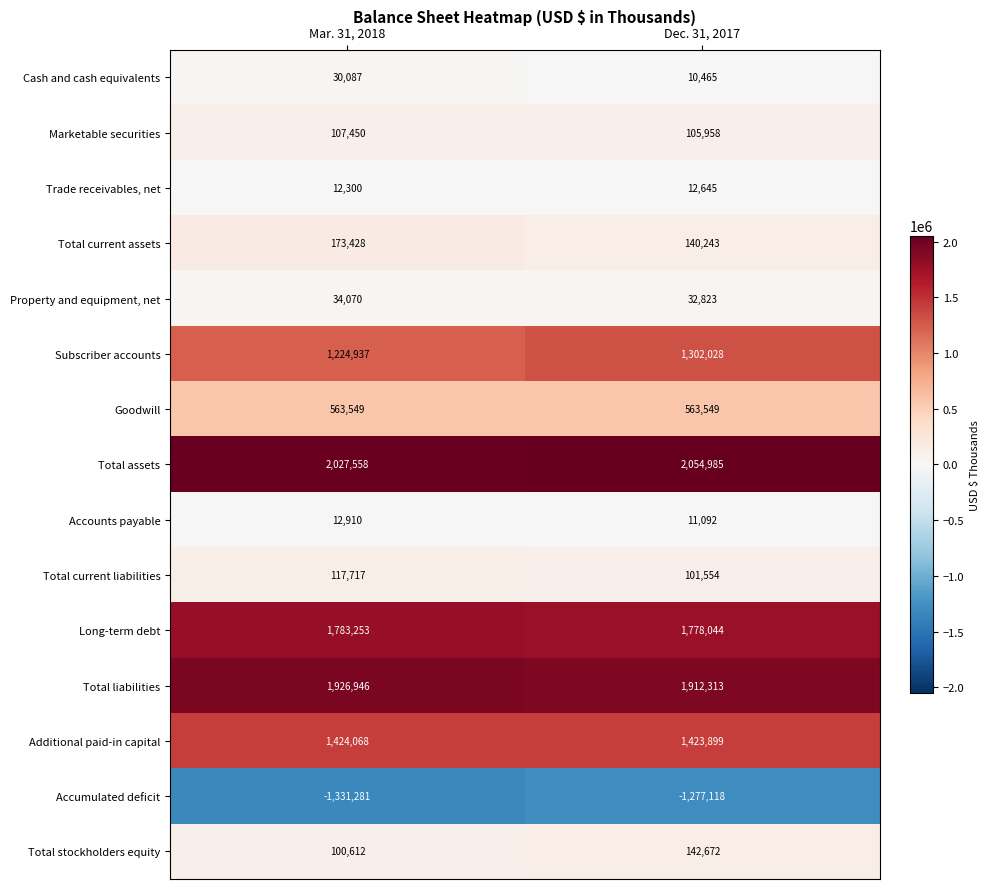

Reading left to right, extract all data points from this chart.

Cash and cash equivalents: 30087	10465
Marketable securities: 107450	105958
Trade receivables, net: 12300	12645
Total current assets: 173428	140243
Property and equipment, net: 34070	32823
Subscriber accounts: 1224937	1302028
Goodwill: 563549	563549
Total assets: 2027558	2054985
Accounts payable: 12910	11092
Total current liabilities: 117717	101554
Long-term debt: 1783253	1778044
Total liabilities: 1926946	1912313
Additional paid-in capital: 1424068	1423899
Accumulated deficit: -1331281	-1277118
Total stockholders equity: 100612	142672